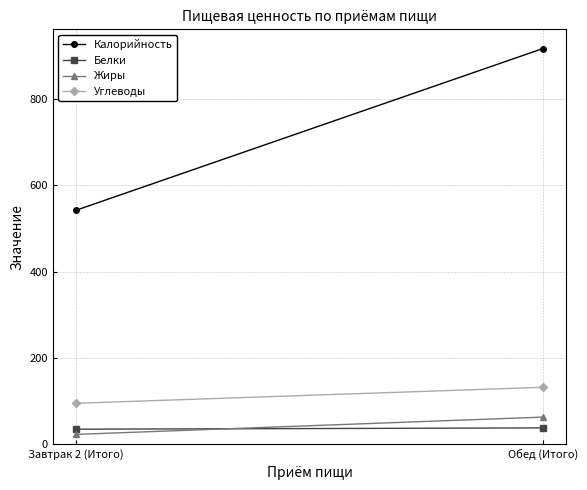

Reading left to right, transcribe all the data shown in this chart.

Калорийность: Завтрак 2 (Итого)=542	Обед (Итого)=916
Белки: Завтрак 2 (Итого)=35	Обед (Итого)=38
Жиры: Завтрак 2 (Итого)=23	Обед (Итого)=63
Углеводы: Завтрак 2 (Итого)=95	Обед (Итого)=132